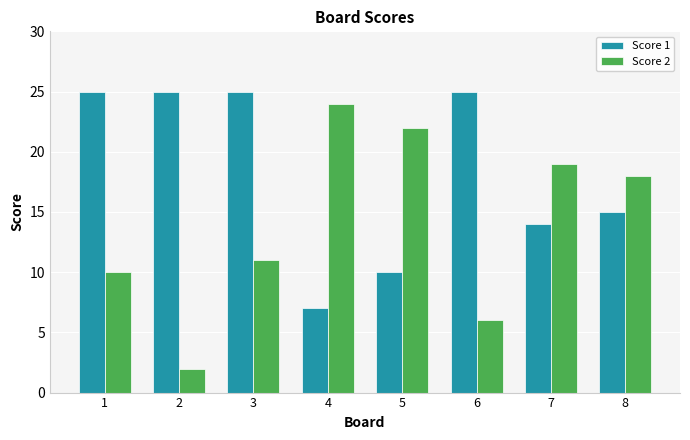

Rank the series at 6 from highest to lowest value.

Score 1, Score 2